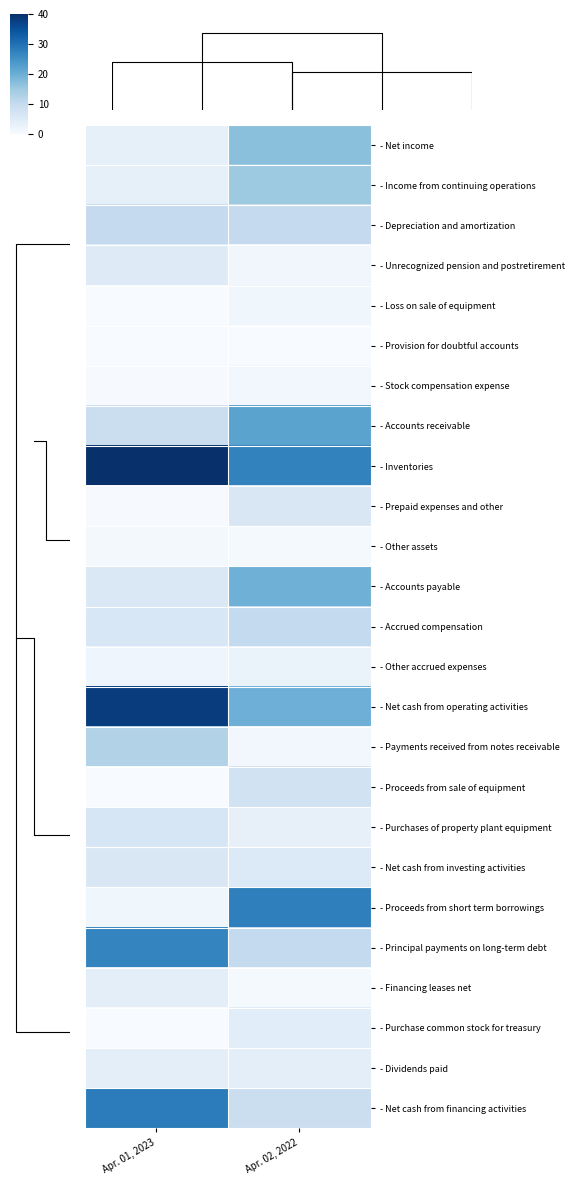

Is it true that - Accounts payable equals 3.4 at Apr. 01, 2023?

False